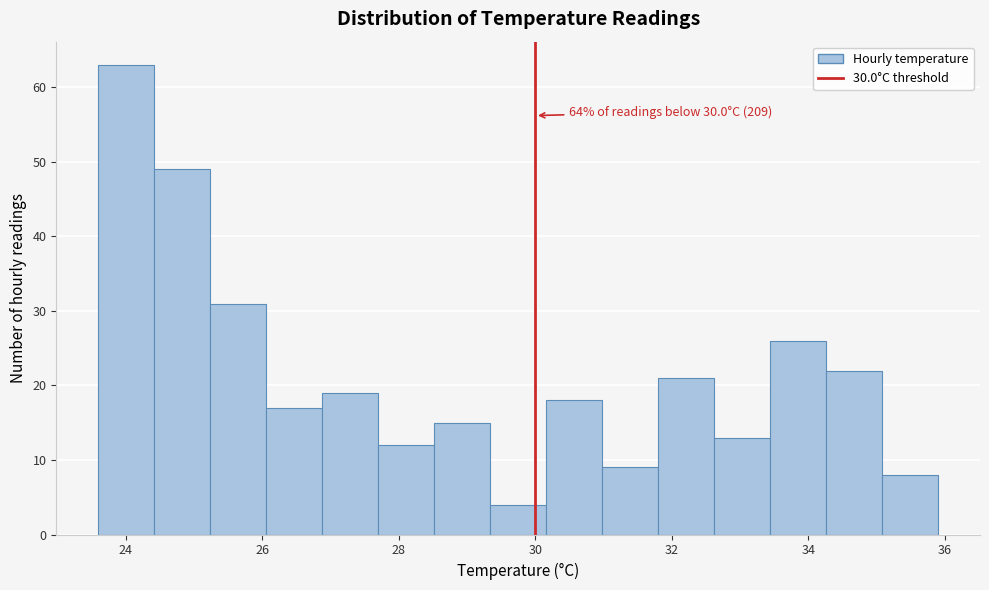

Which range on the x-axis has the tallest bar?

23.60 to 24.42